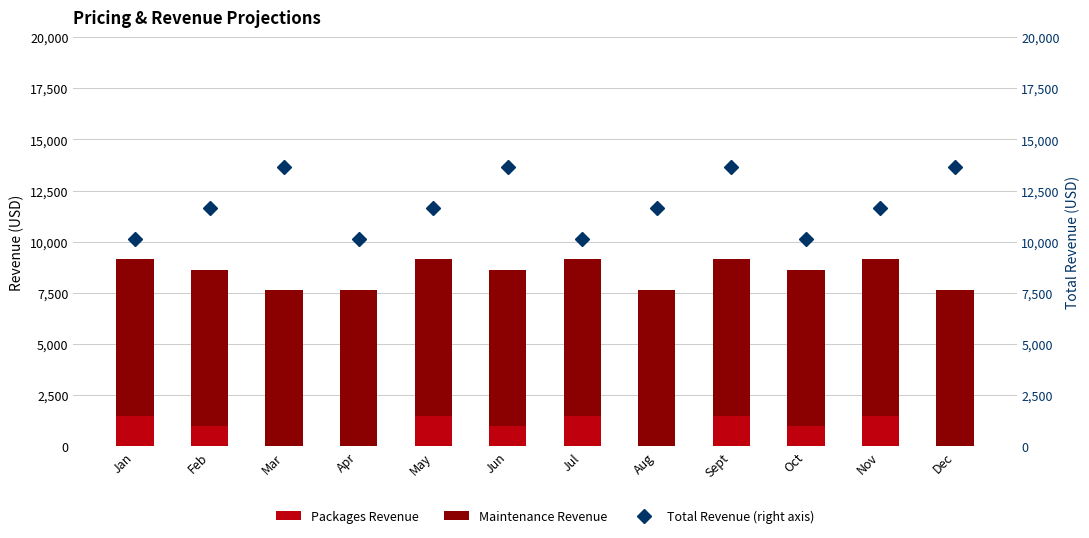

The value of Packages Revenue at Jul is 2453.9. True or false?

False